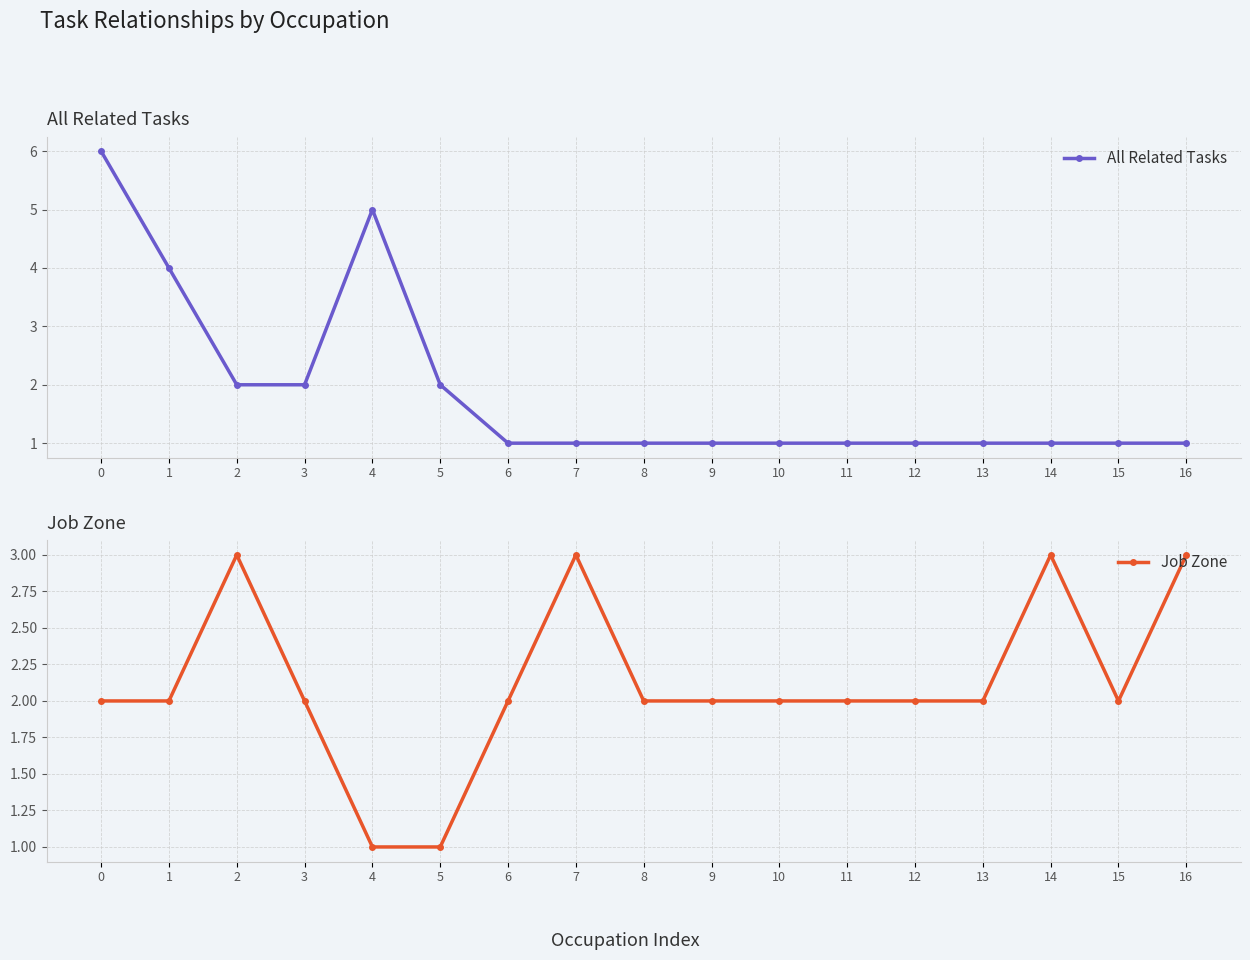

True or false: All Related Tasks has a value of 2 at 5.

True